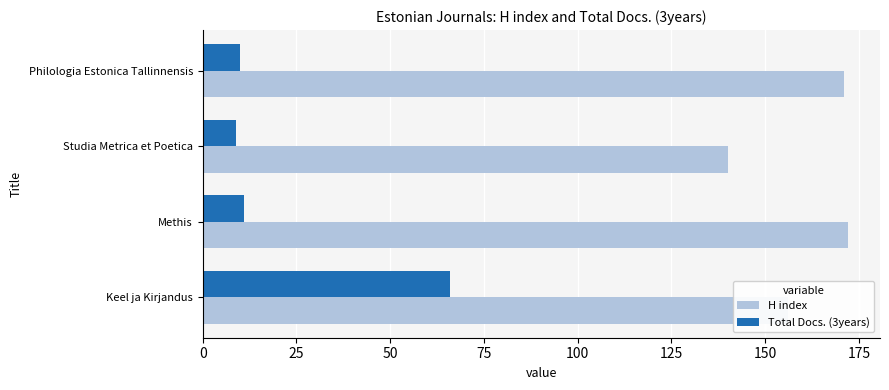

What is the difference between the H index values at Philologia Estonica Tallinnensis and Studia Metrica et Poetica?

31